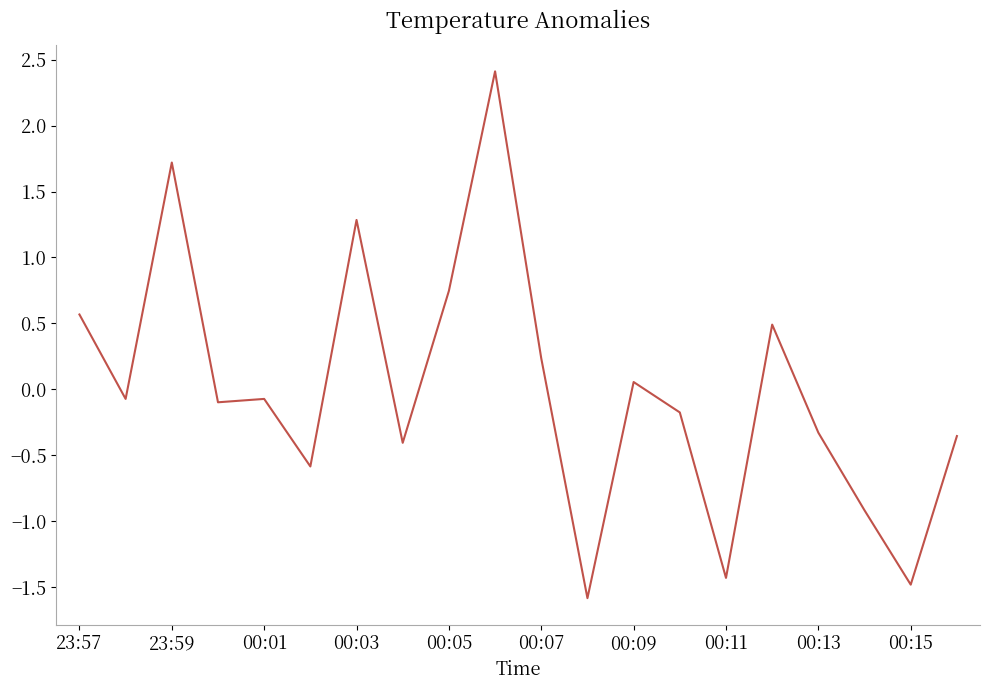

What is the maximum value shown in the chart?

2.4